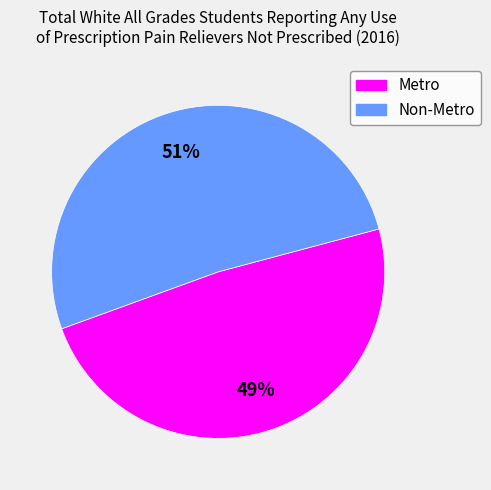

The Non-Metro slice represents 59% of the pie. True or false?

False